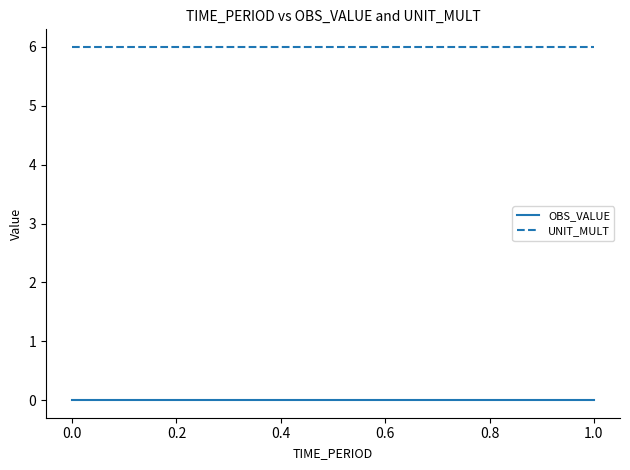

Which series has the largest total across all categories?

UNIT_MULT